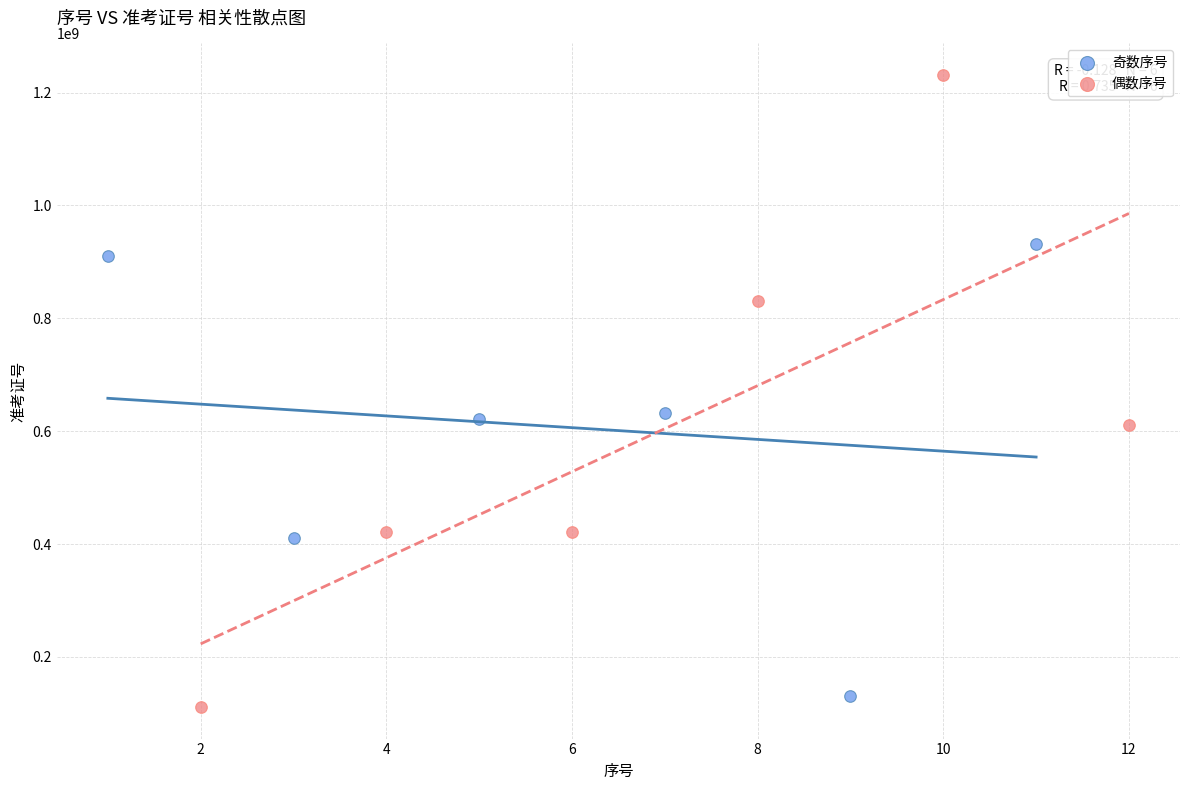

Which series reaches the maximum Y coordinate?

偶数序号